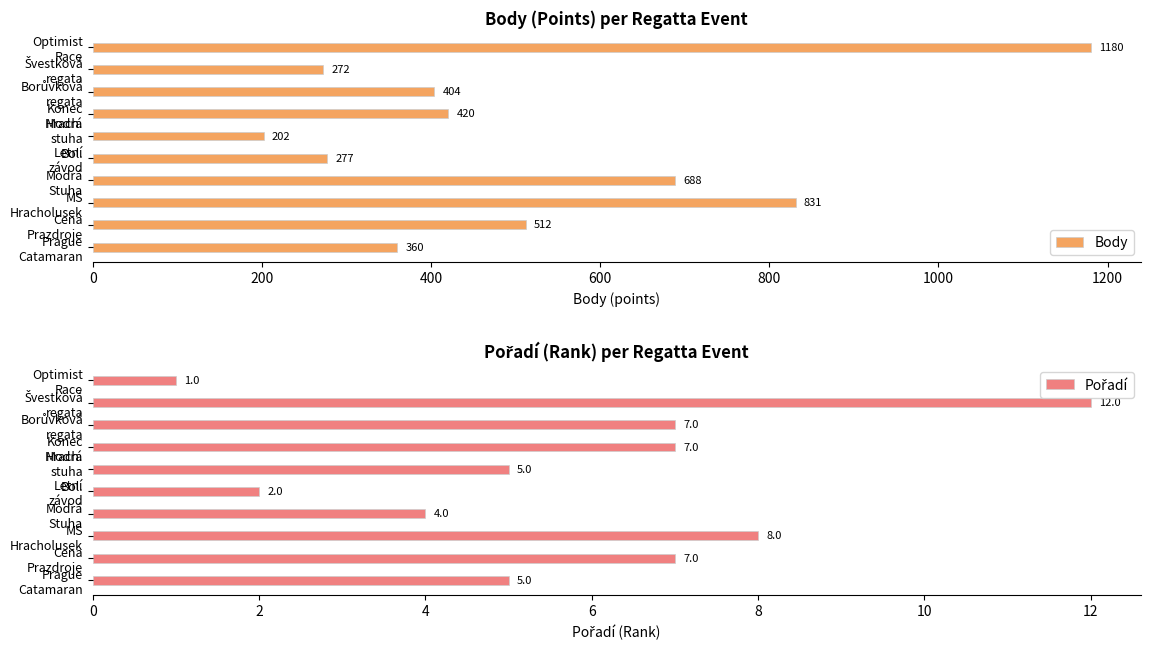

What is the average value of the Body series?

515